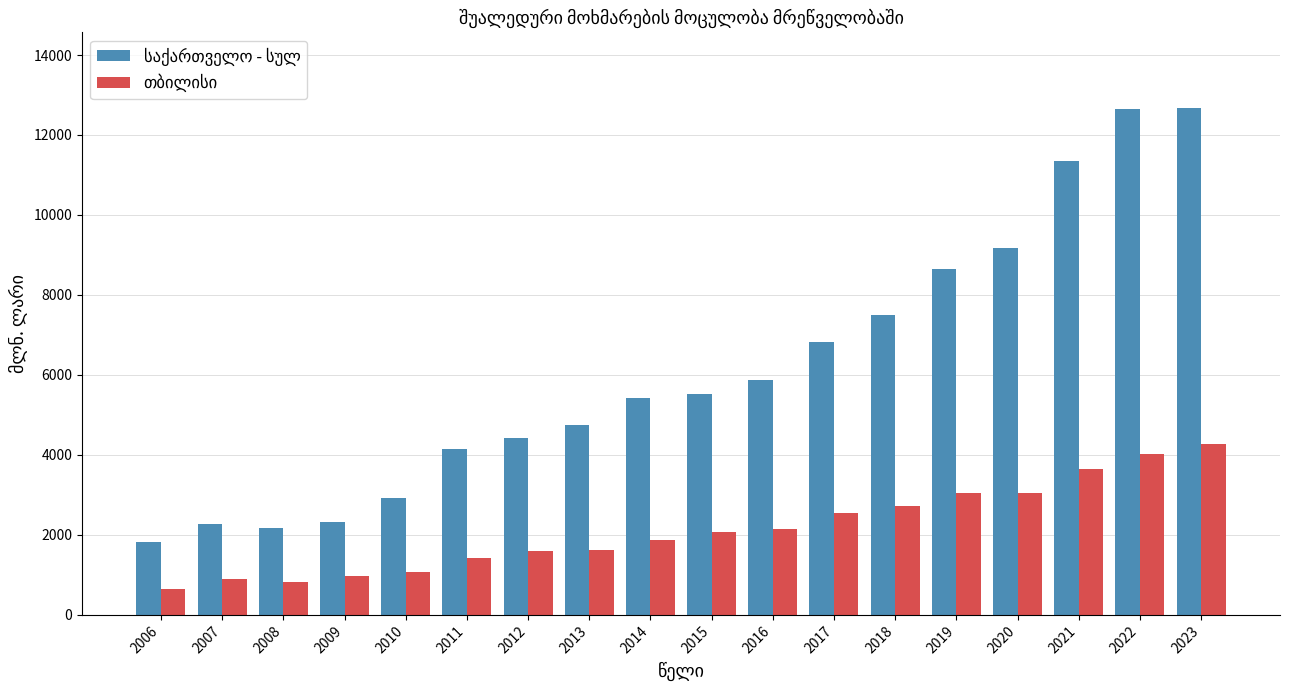

What is the minimum value shown in the chart?

643.8